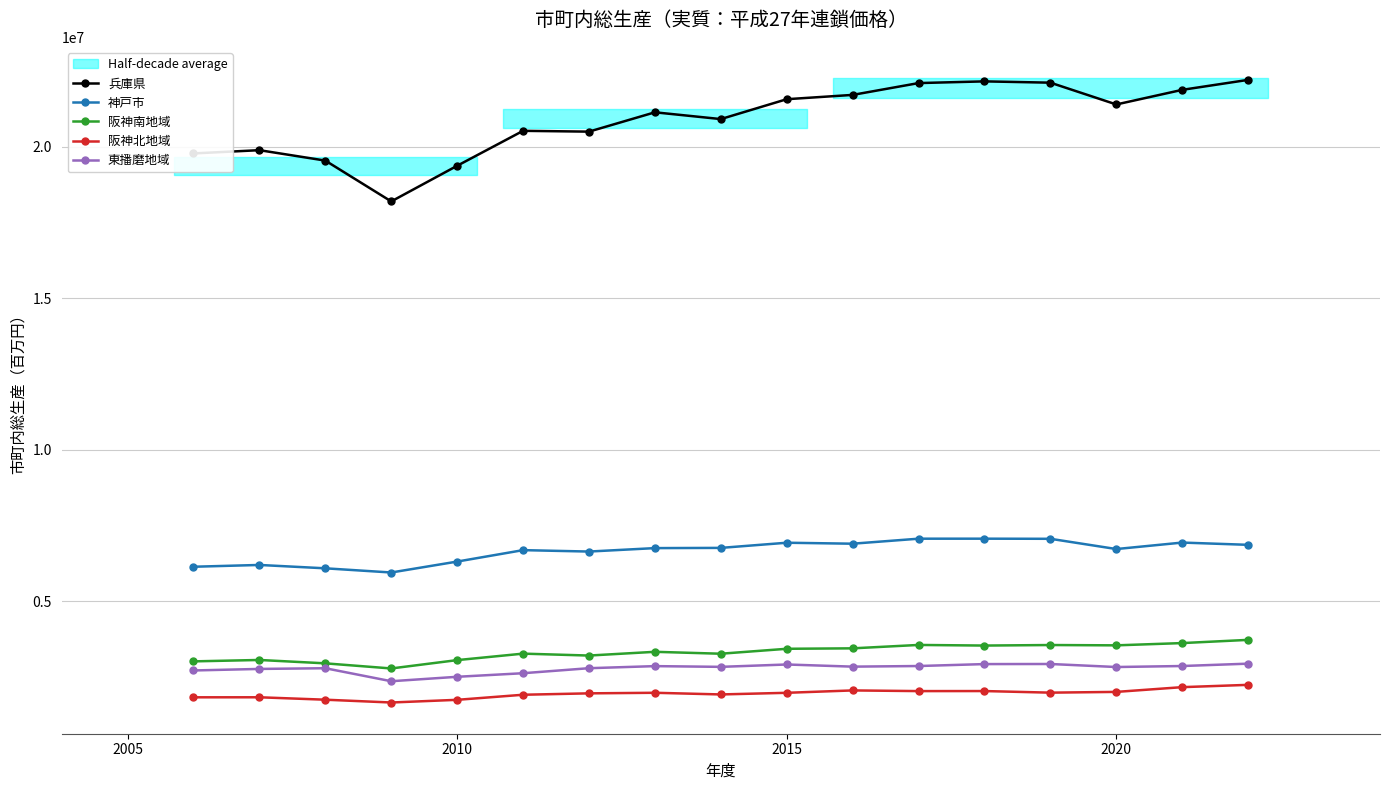

How many distinct data groups are displayed?

5